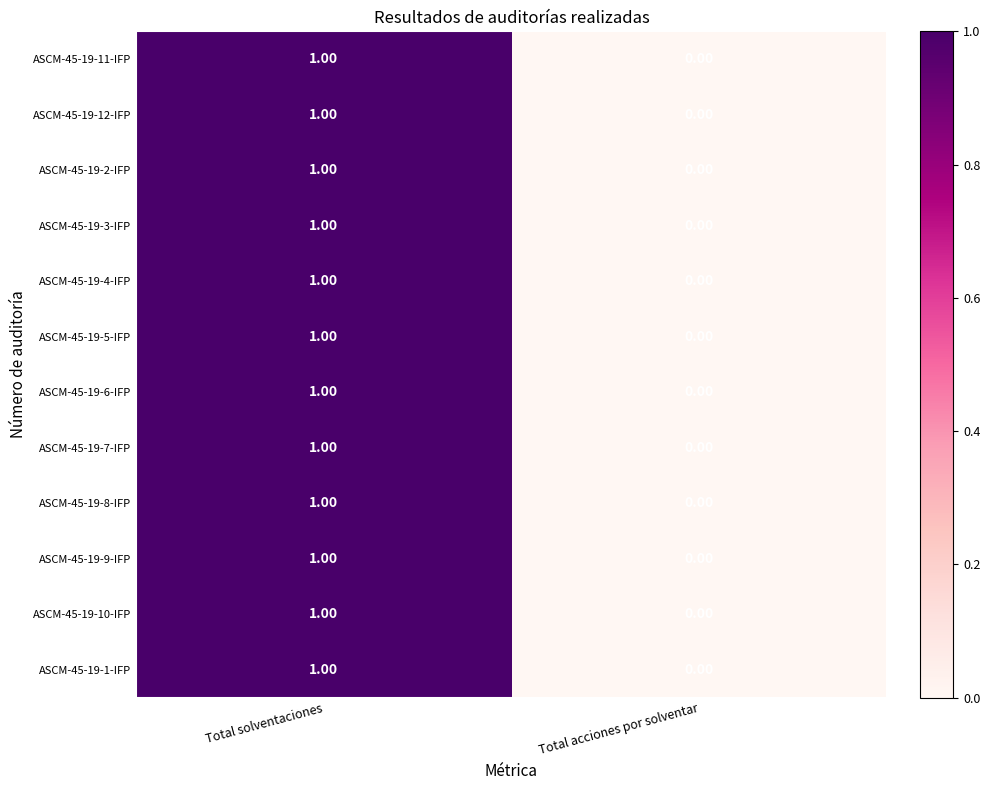

List the labels in order of ASCM-45-19-5-IFP value, largest first.

Total solventaciones, Total acciones por solventar